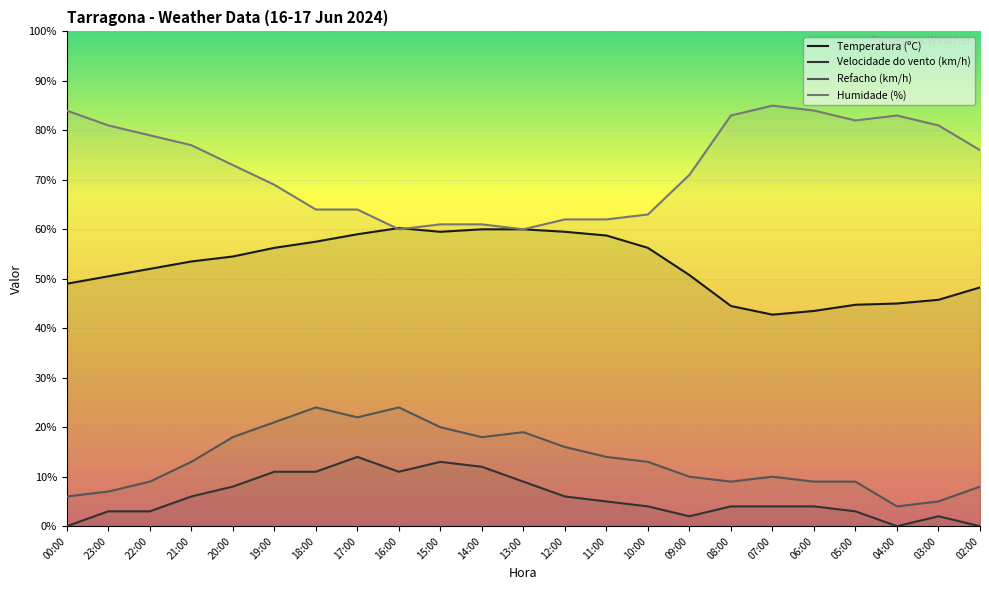

At how many categories does at least one series exceed 19?

23